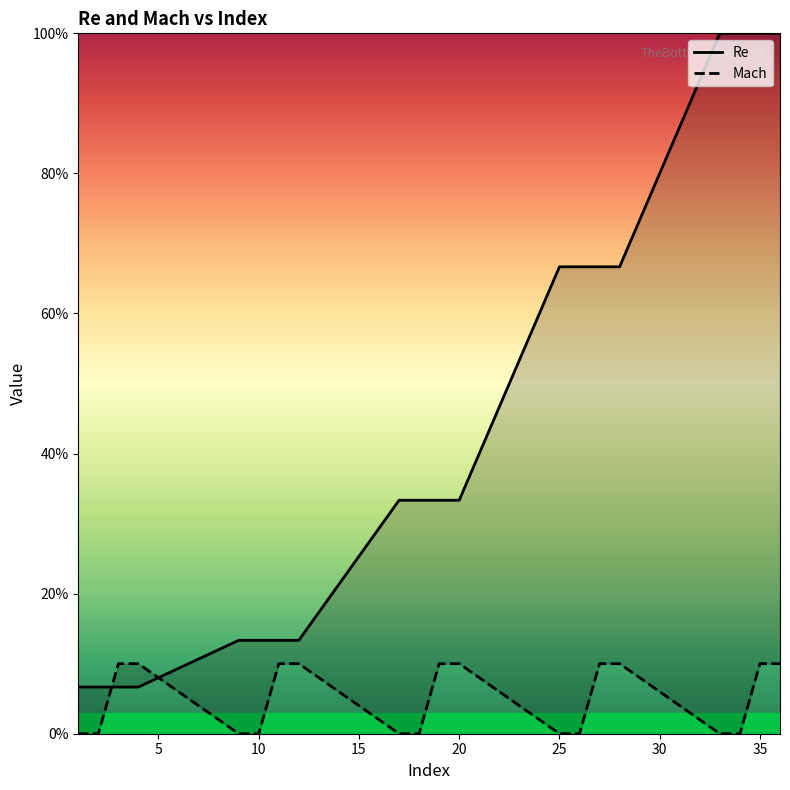

The Re series shows 0.0 at 3. True or false?

False